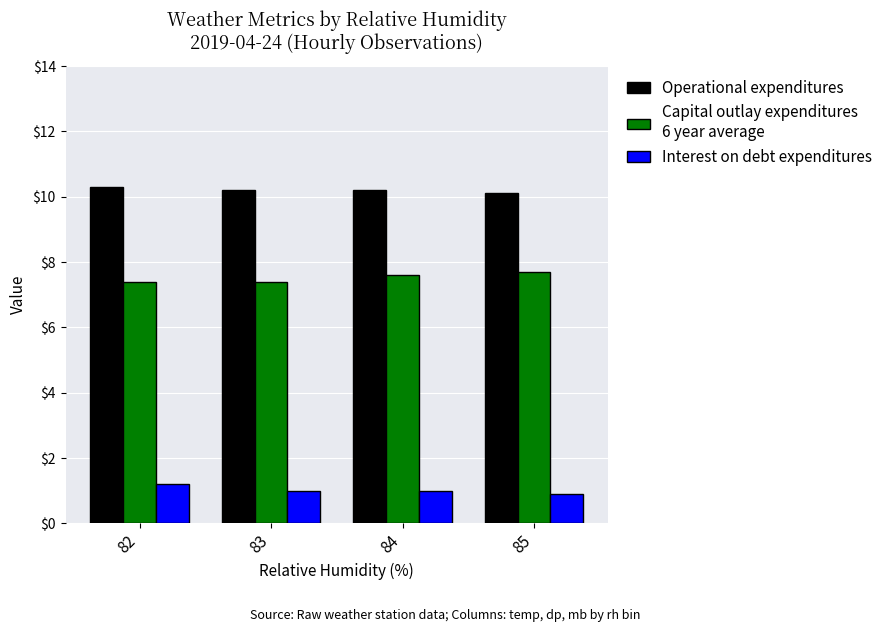

What is the total value across all series at 83?

18.6